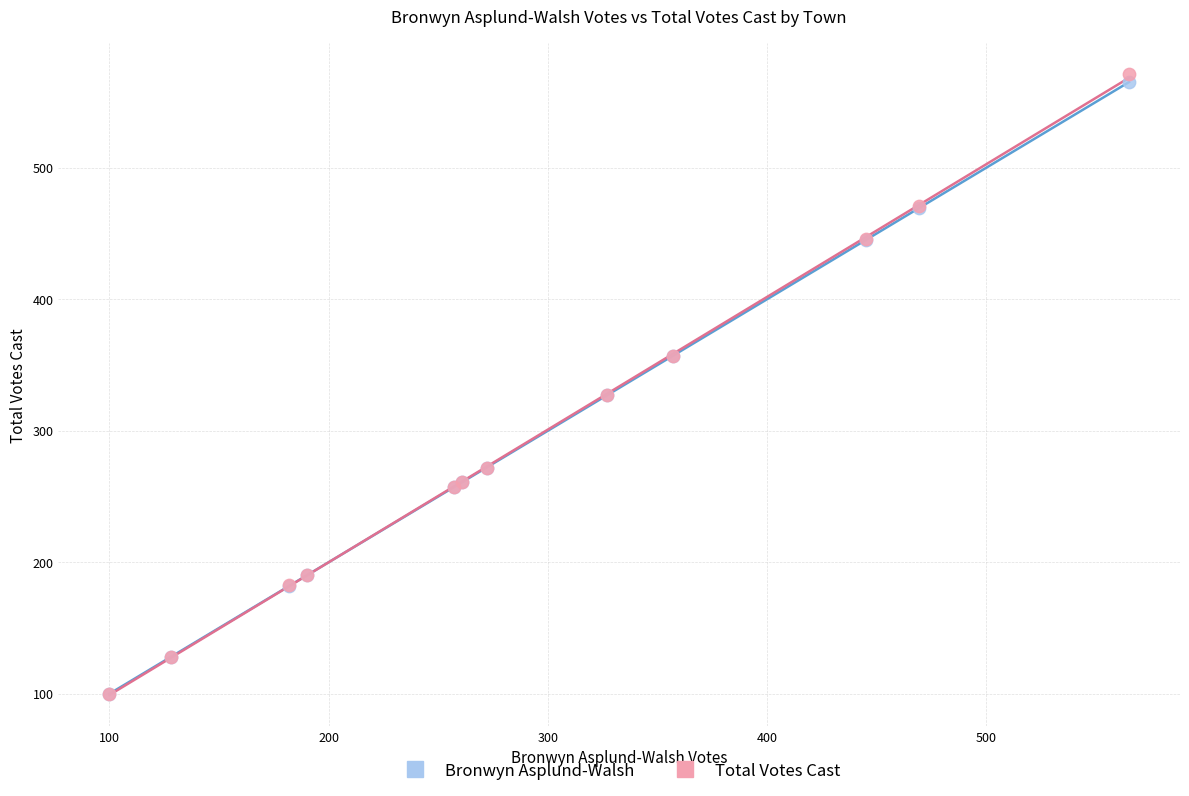

Which series reaches the maximum Y coordinate?

Total Votes Cast